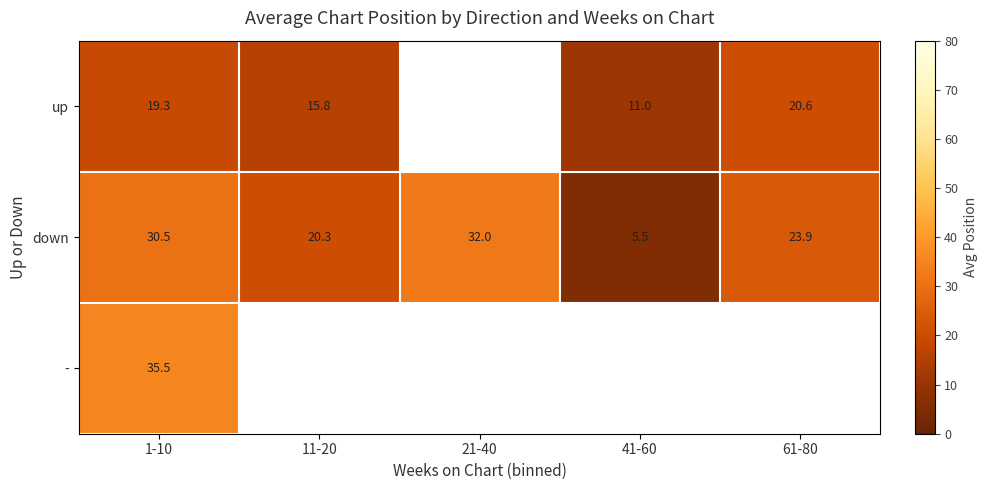

List the labels in order of down value, largest first.

21-40, 1-10, 61-80, 11-20, 41-60